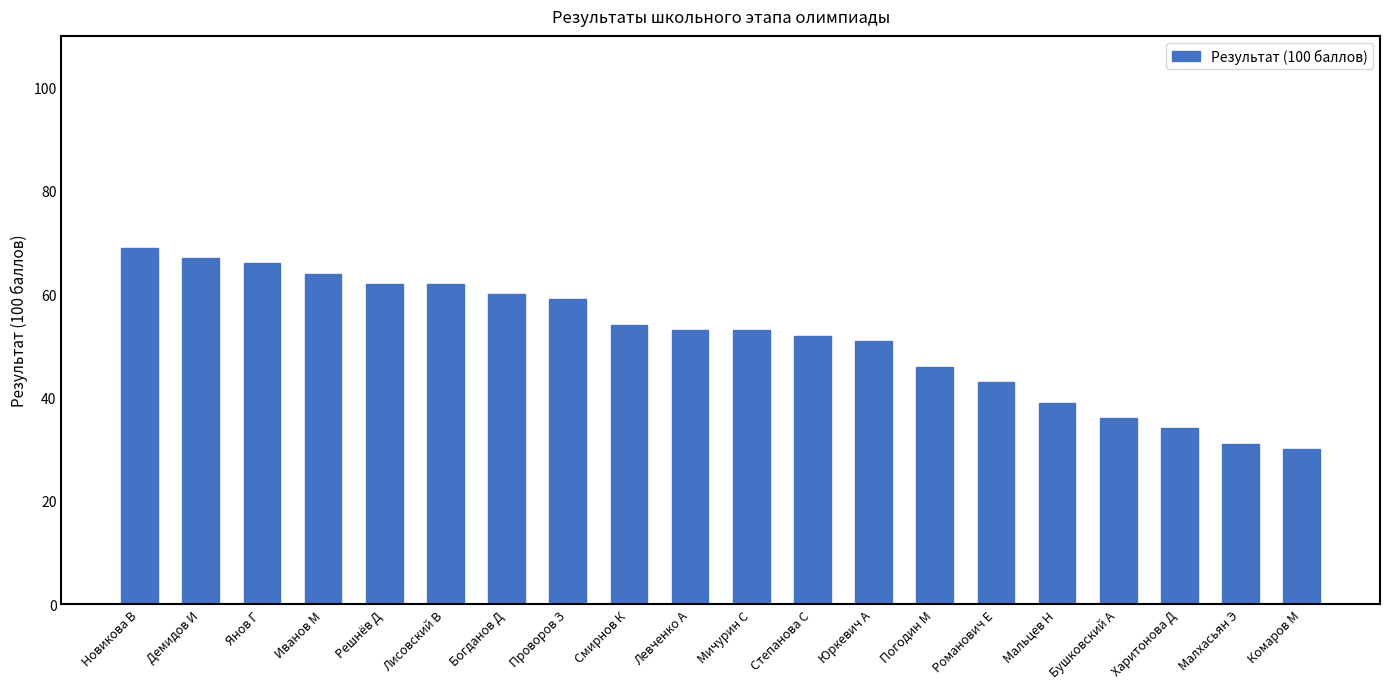

Read the value at Степанова С.

52